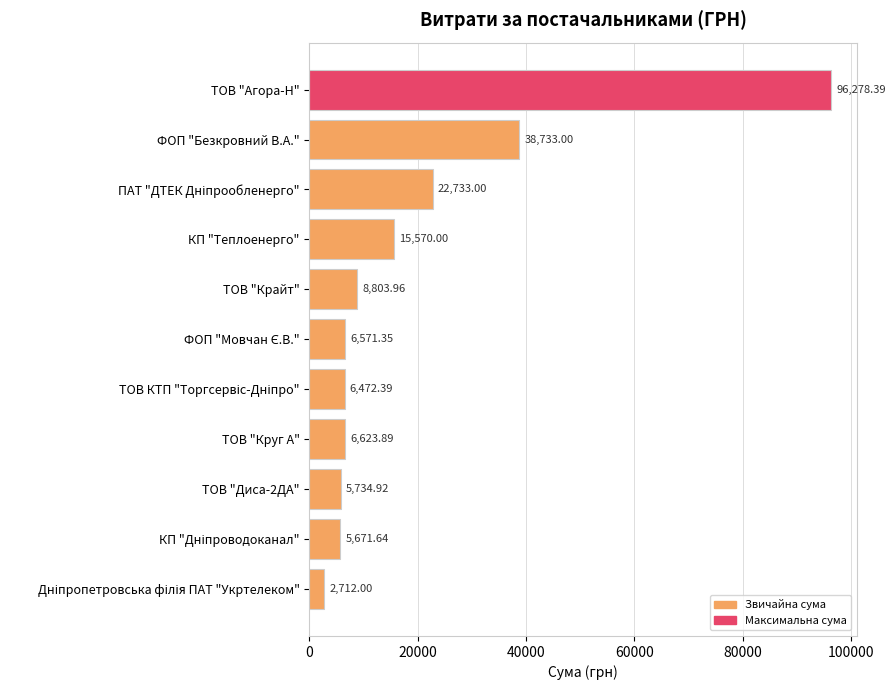

Where is the data nearest to the value 49495?

ФОП "Безкровний В.А."